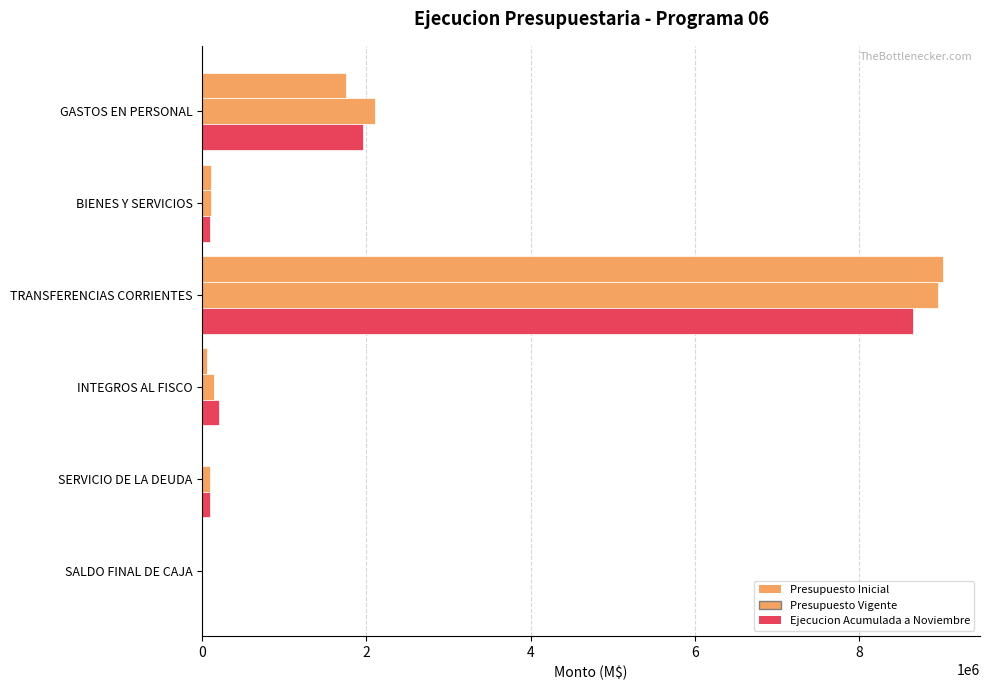

What is the value of the Presupuesto Vigente bar at the 6th from the left?

10